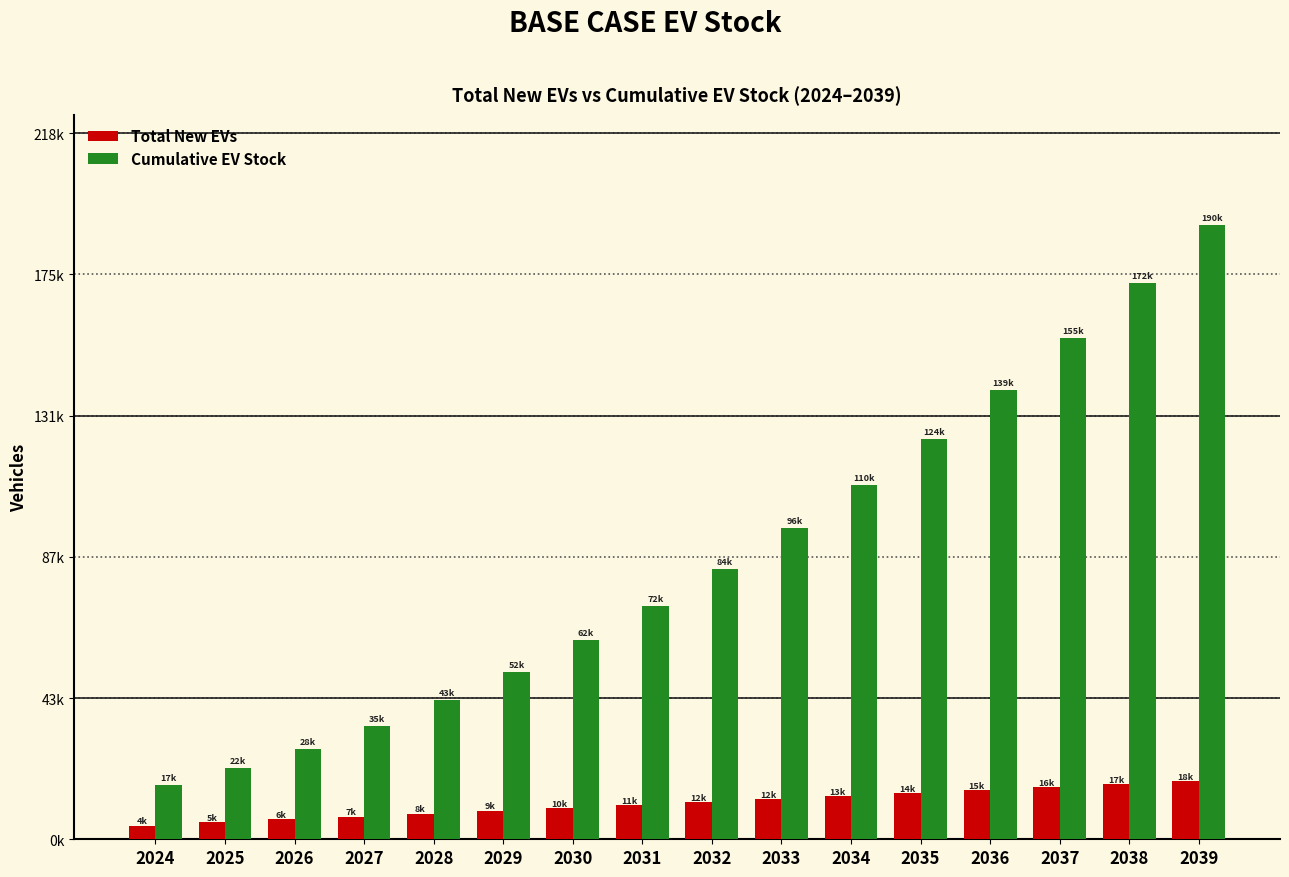

What are all the series names shown in the legend?

Total New EVs, Cumulative EV Stock